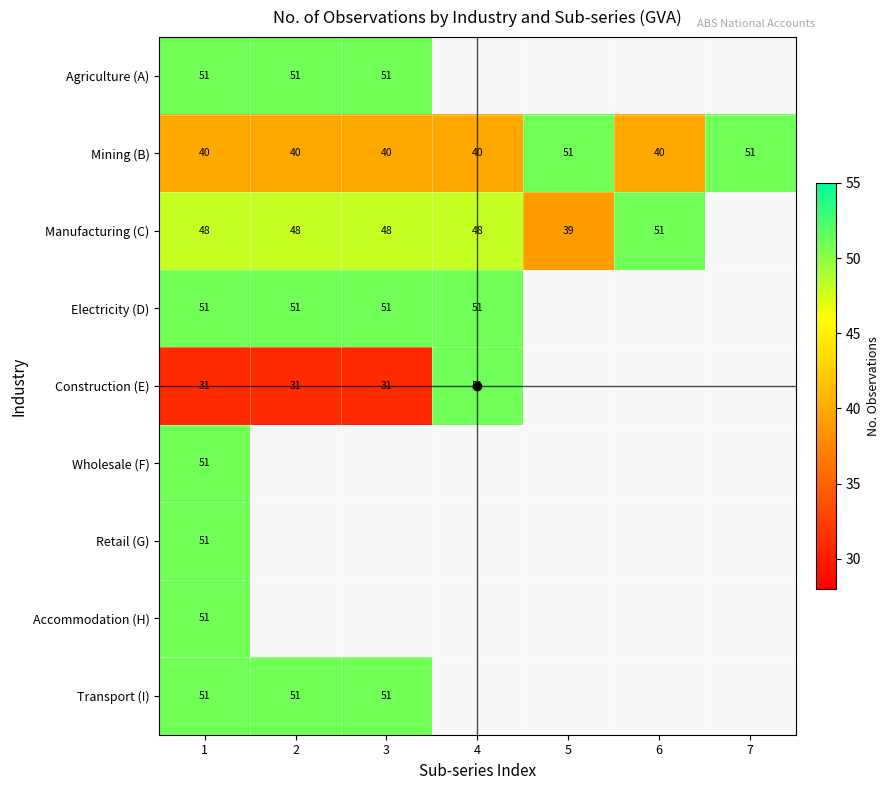

Rank the series by their maximum value, from highest to lowest.

Agriculture (A), Mining (B), Manufacturing (C), Electricity (D), Construction (E), Wholesale (F), Retail (G), Accommodation (H), Transport (I)